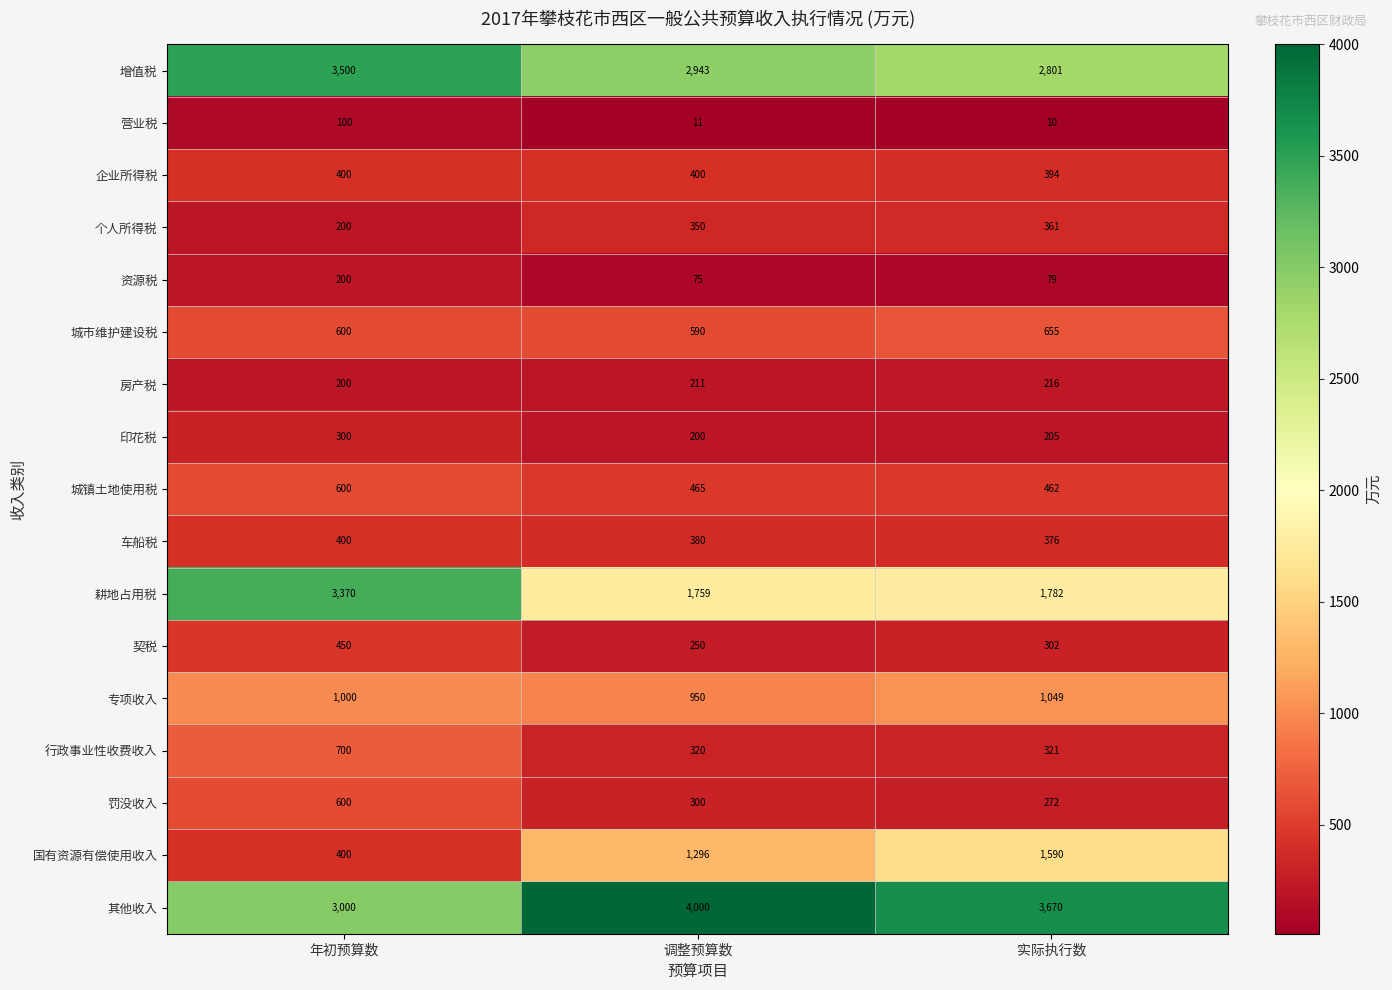

The 营业税 series shows 174 at 年初预算数. True or false?

False